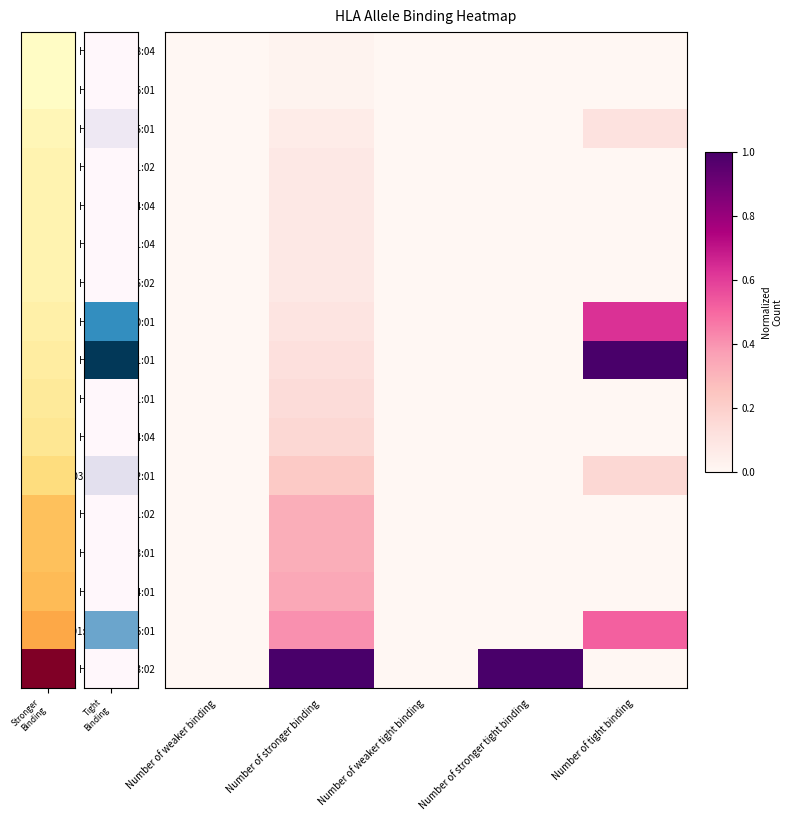

At which category is the sum across all series the highest?

Number of stronger binding